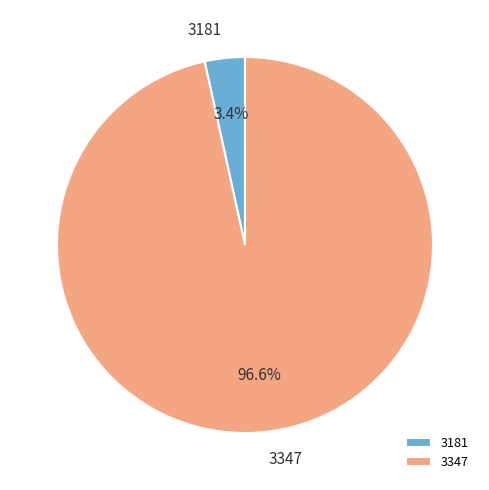

Which category has the biggest portion of the pie?

3347